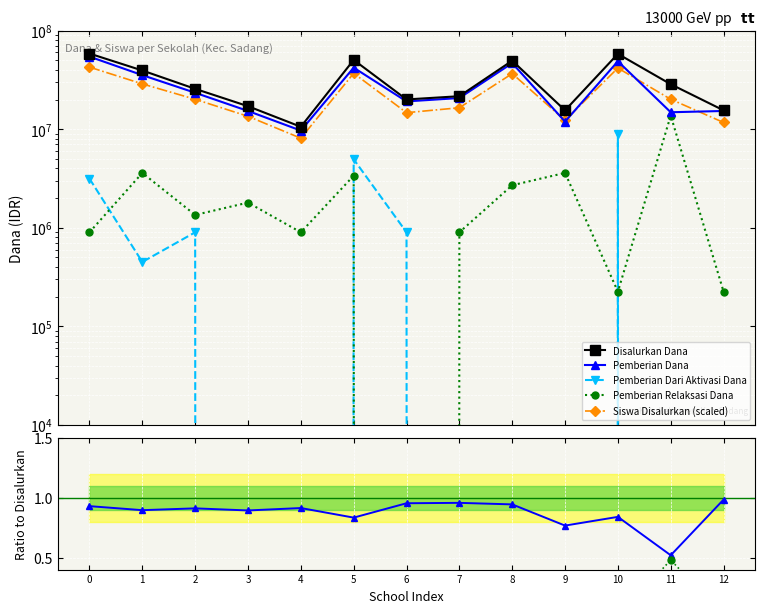

True or false: Siswa Disalurkan (scaled) has more than 0 points higher than both neighbors.

True